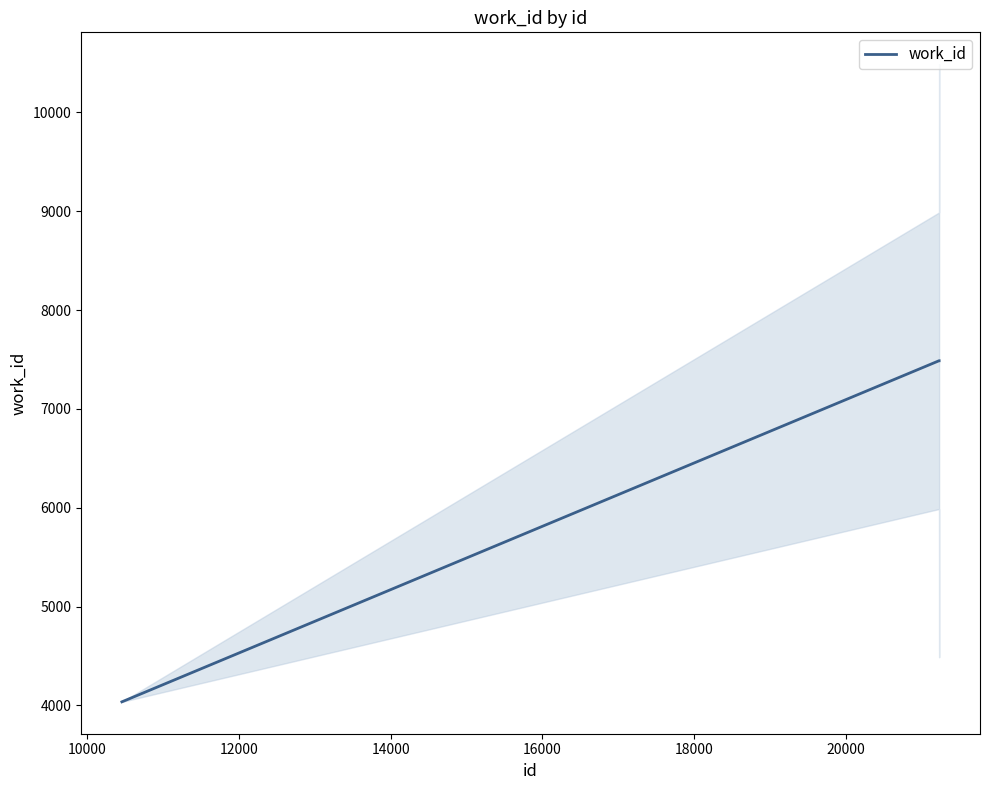

What is the sum of all values?

19013